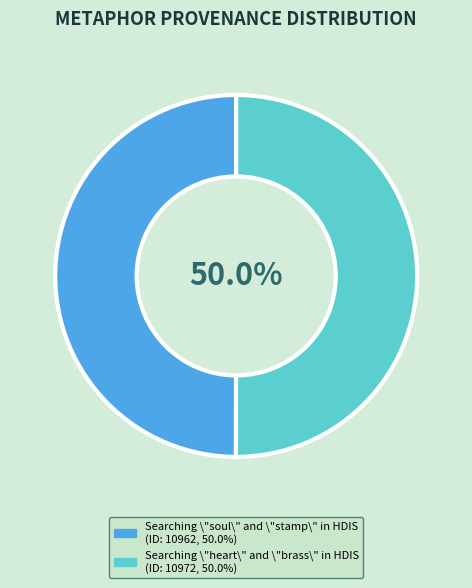

Is the sum of Searching \"heart\" and \"brass\" in HDIS and Searching \"soul\" and \"stamp\" in HDIS greater than half?

Yes